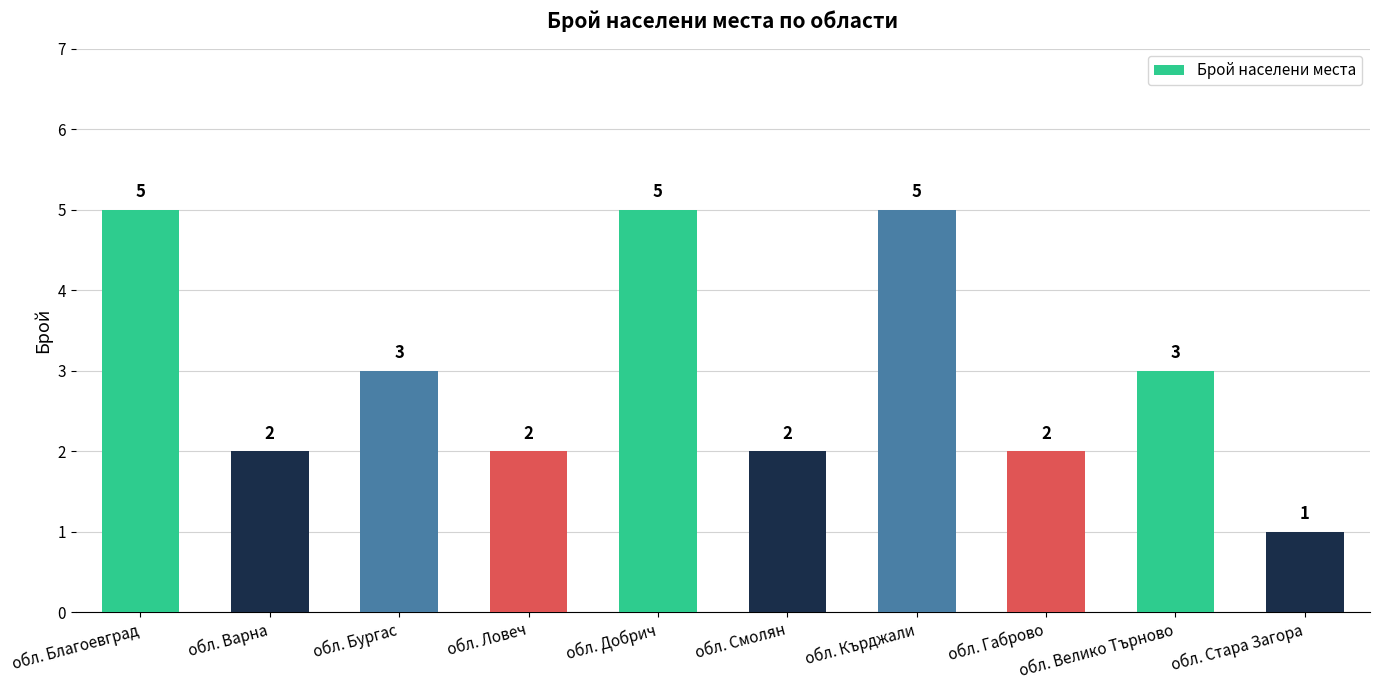

True or false: the data shows 1 at обл. Ловеч.

False